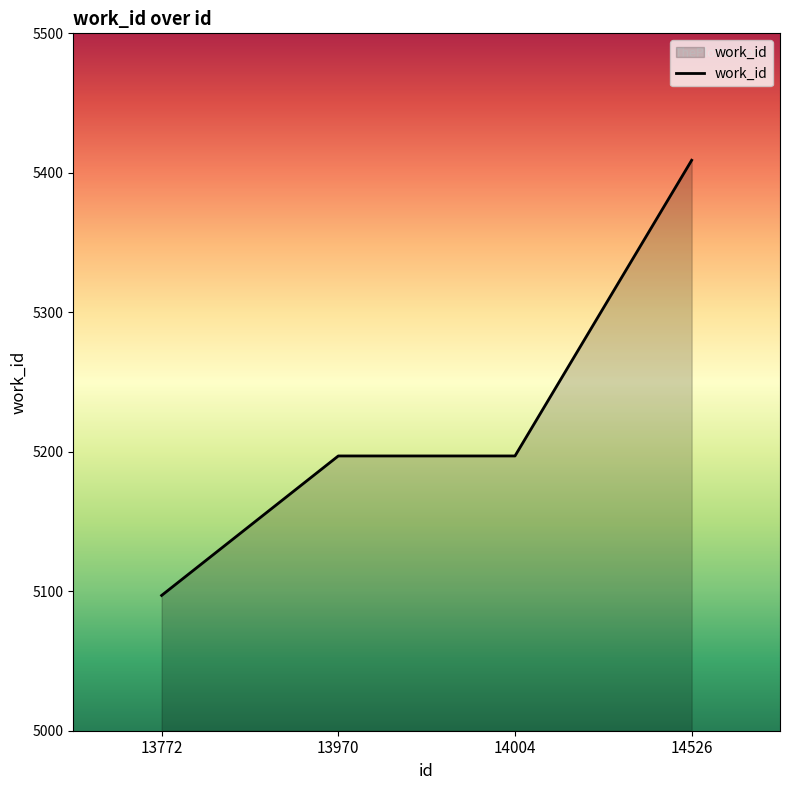

Does the chart display data point markers on the line(s)?

No